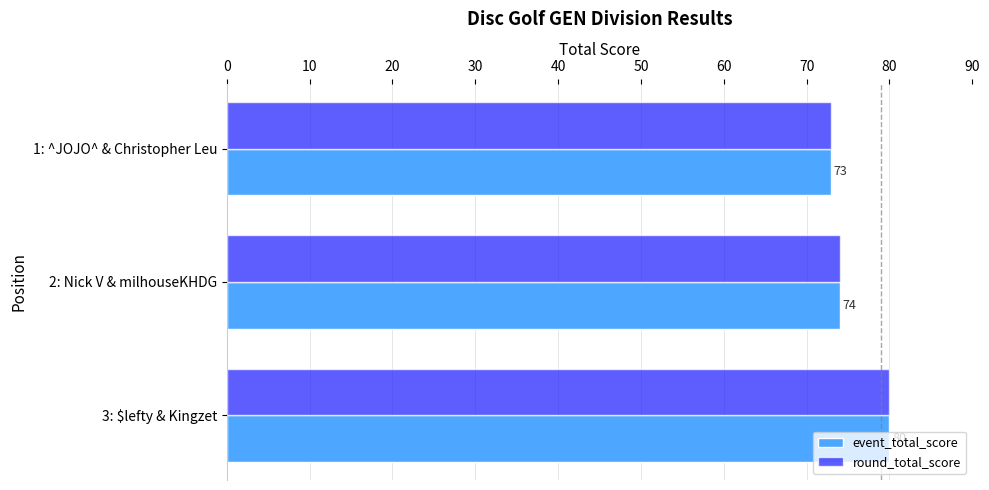

Count the event_total_score values in the range 73 to 80.

3